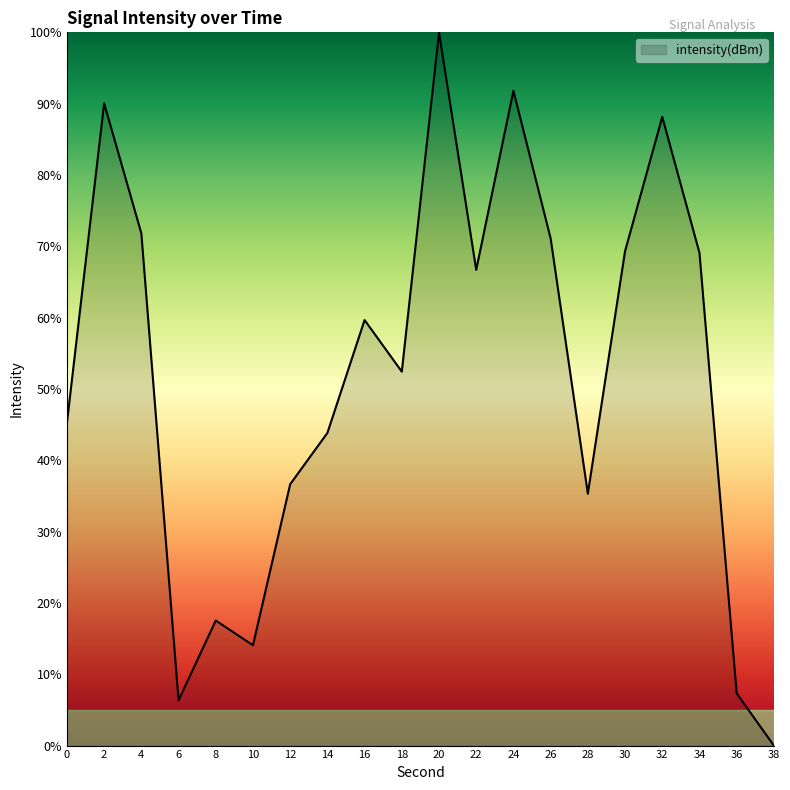

The value at 30 is 69.3. True or false?

True